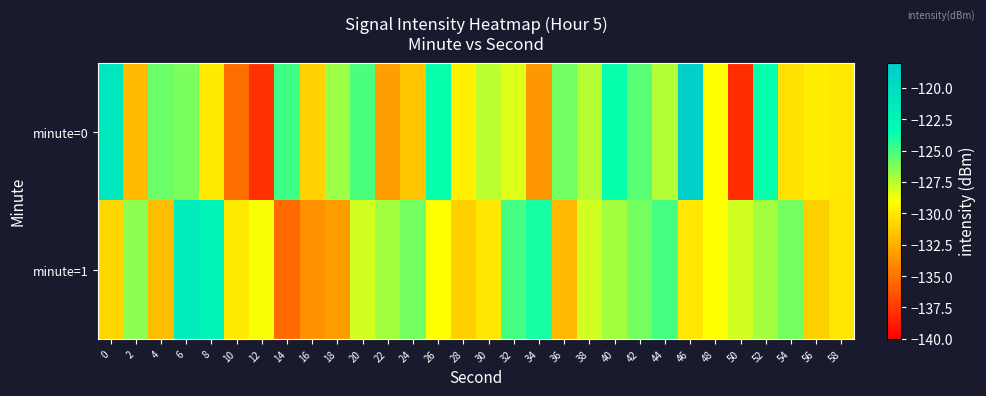

Rank the series at 40 from lowest to highest value.

minute=1, minute=0